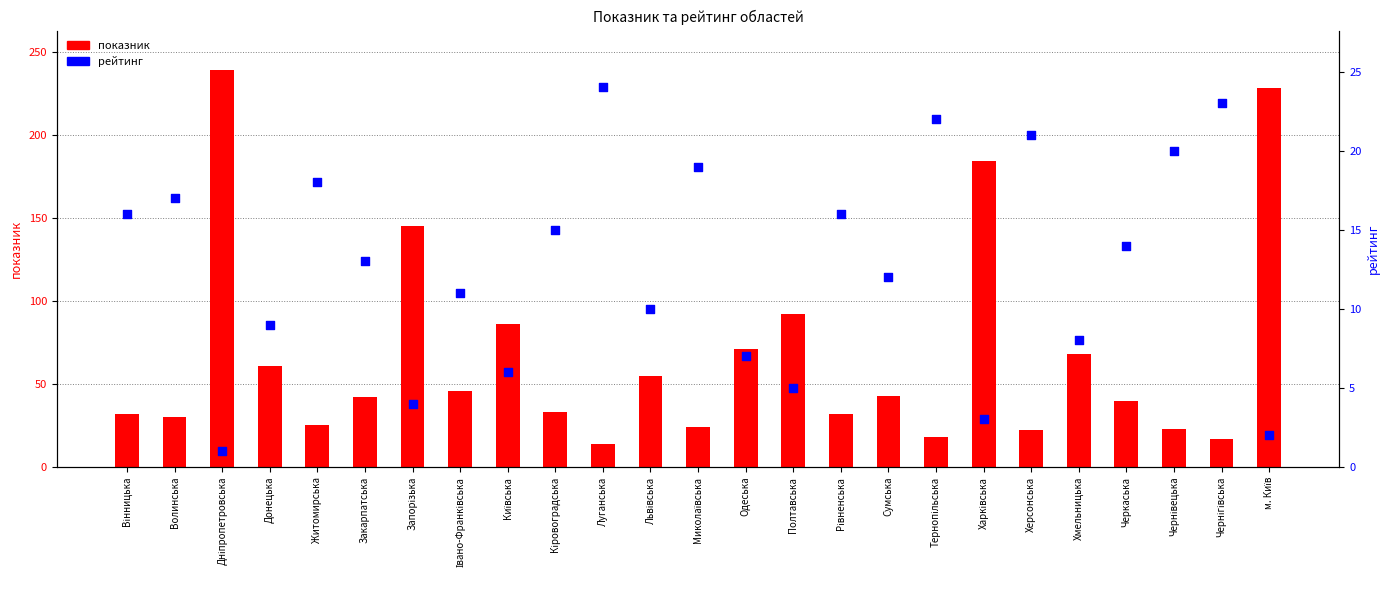

Which series has the largest total across all categories?

показник